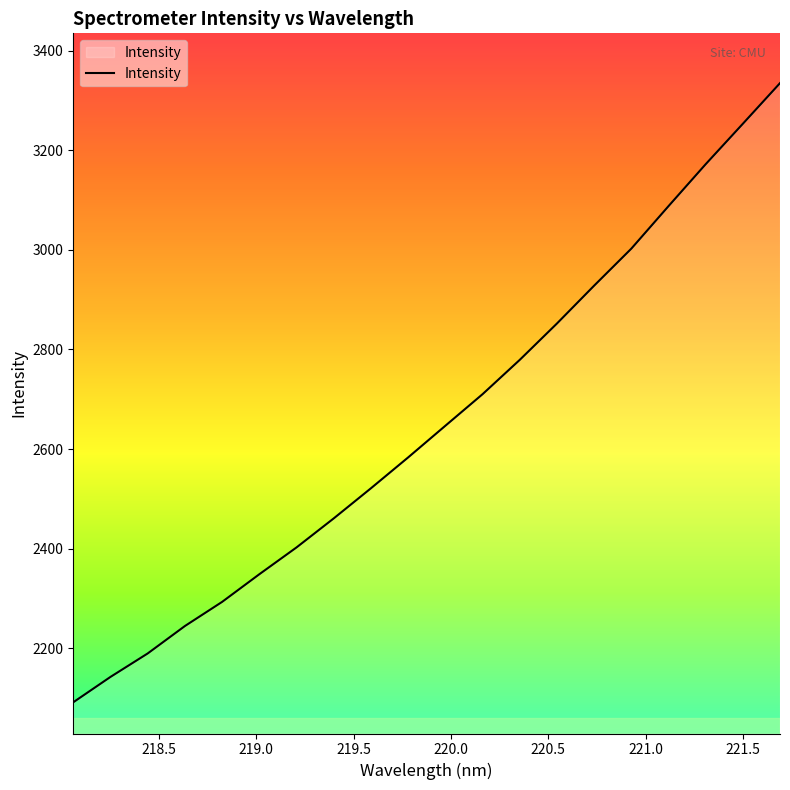

What is the greatest value displayed?

3335.1